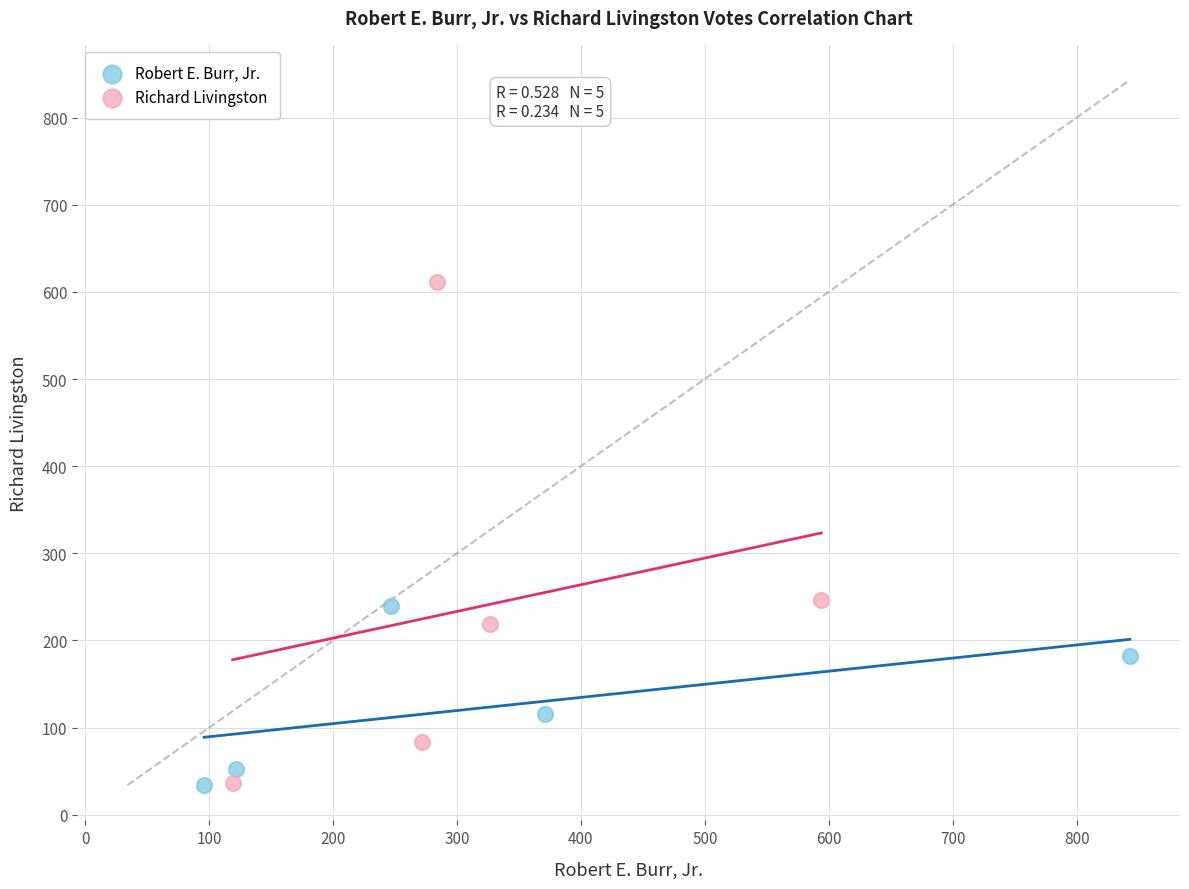

Which series has the widest spread of Y values?

Richard Livingston